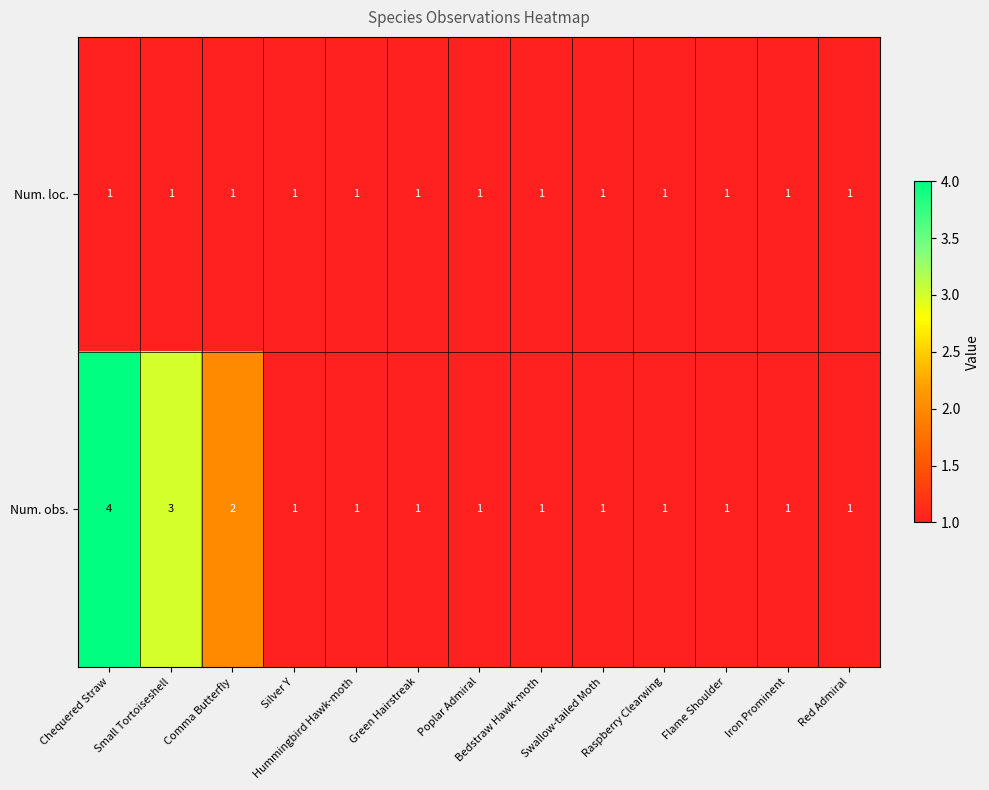

How many Num. obs. values are between 1 and 2?

11